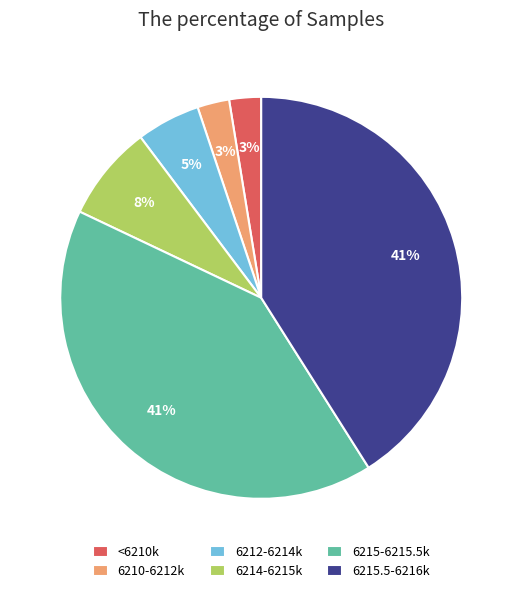

Is it true that 6210-6212k is 3% of the pie?

True